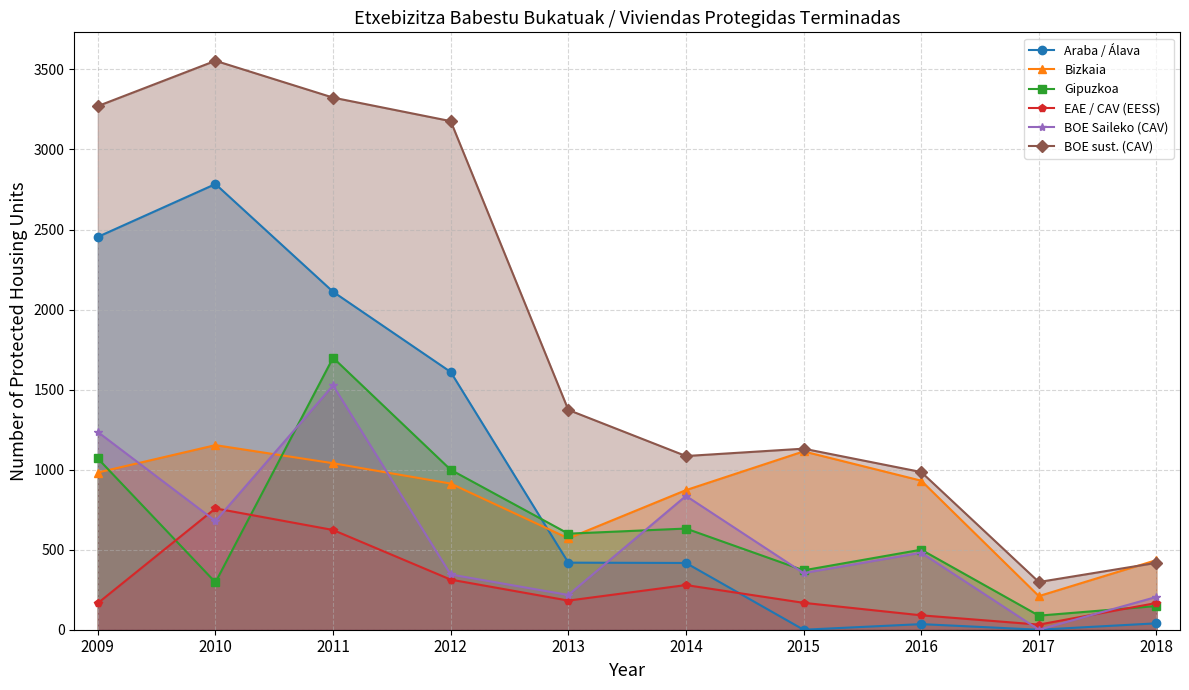

Does the chart display data point markers on the line(s)?

Yes